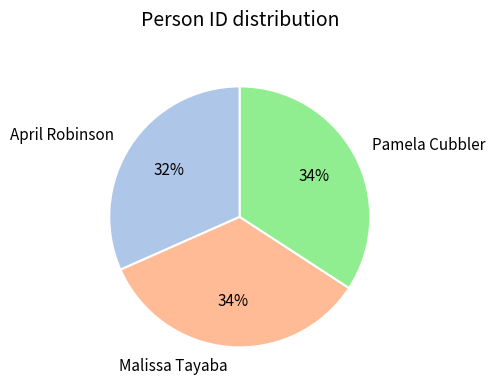

To the nearest percent, what percentage of the pie is Malissa Tayaba?

34%